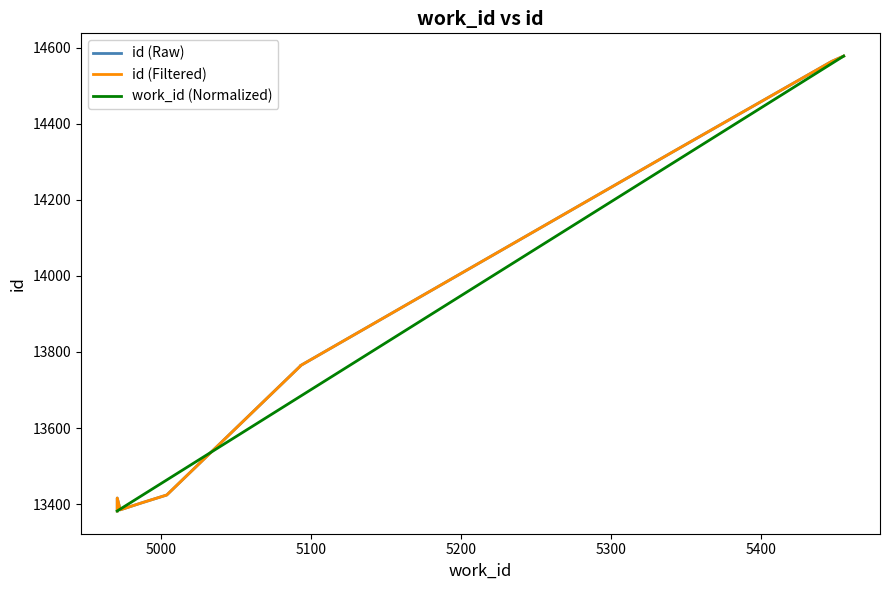

Is it true that id (Raw) equals 17575.4 at 4900?

False